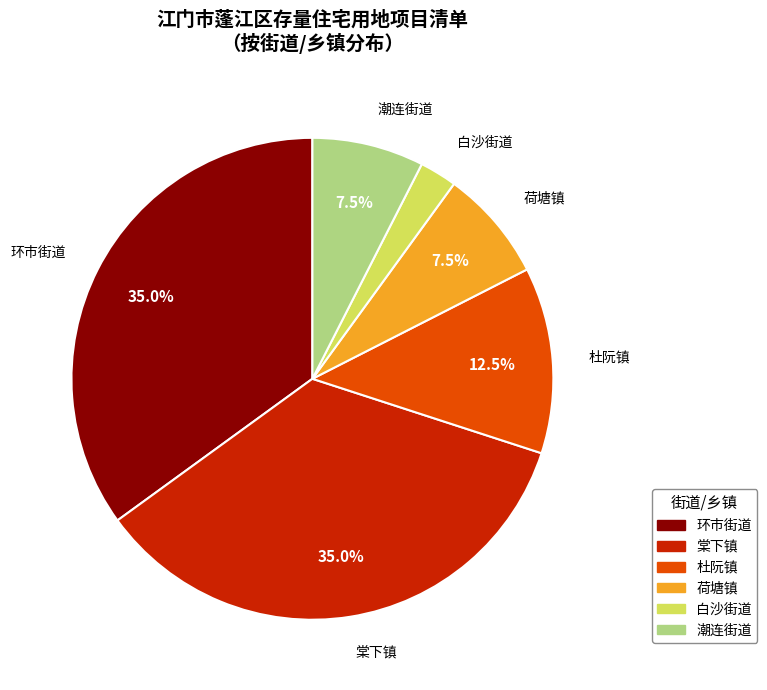

What is the smallest slice in the pie chart?

白沙街道